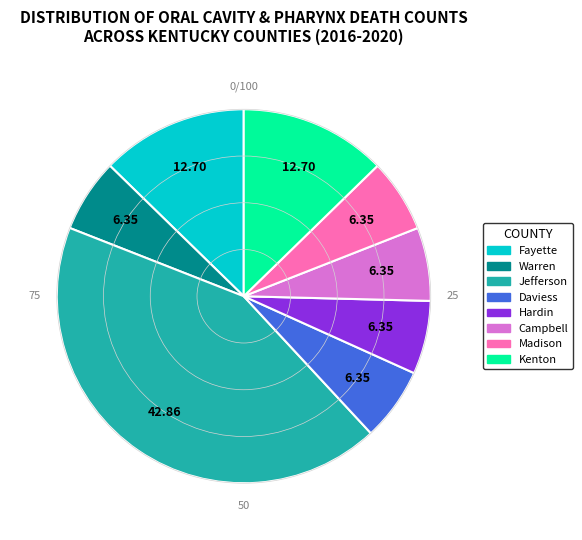

Is there any slice that represents more than half of the pie?

No